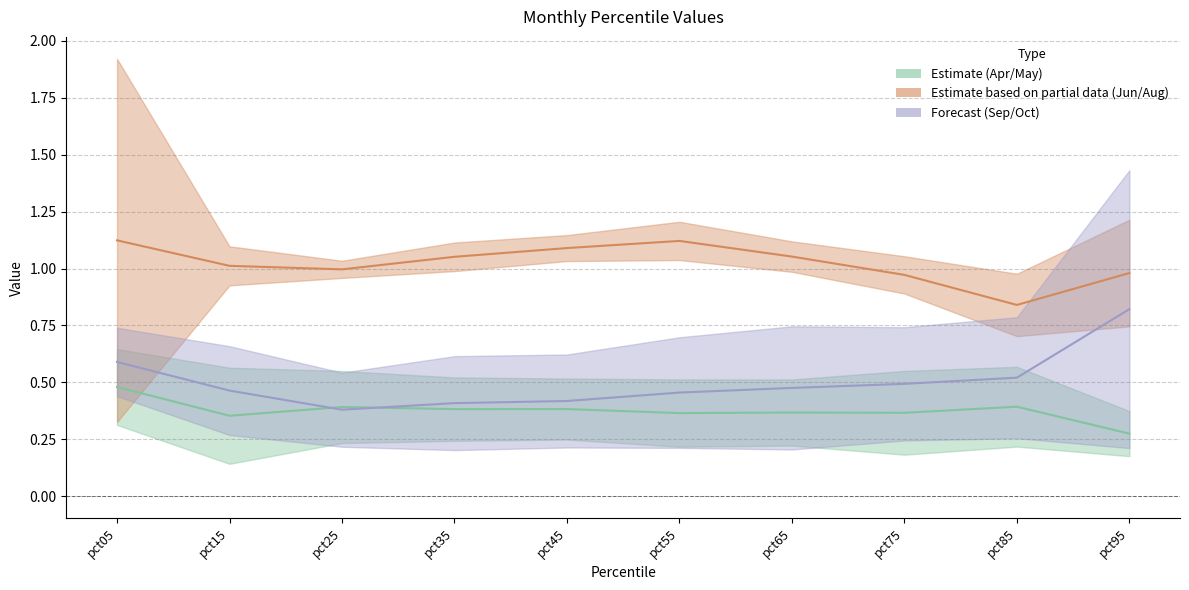

Which series changed the most between pct15 and pct75?

Aug